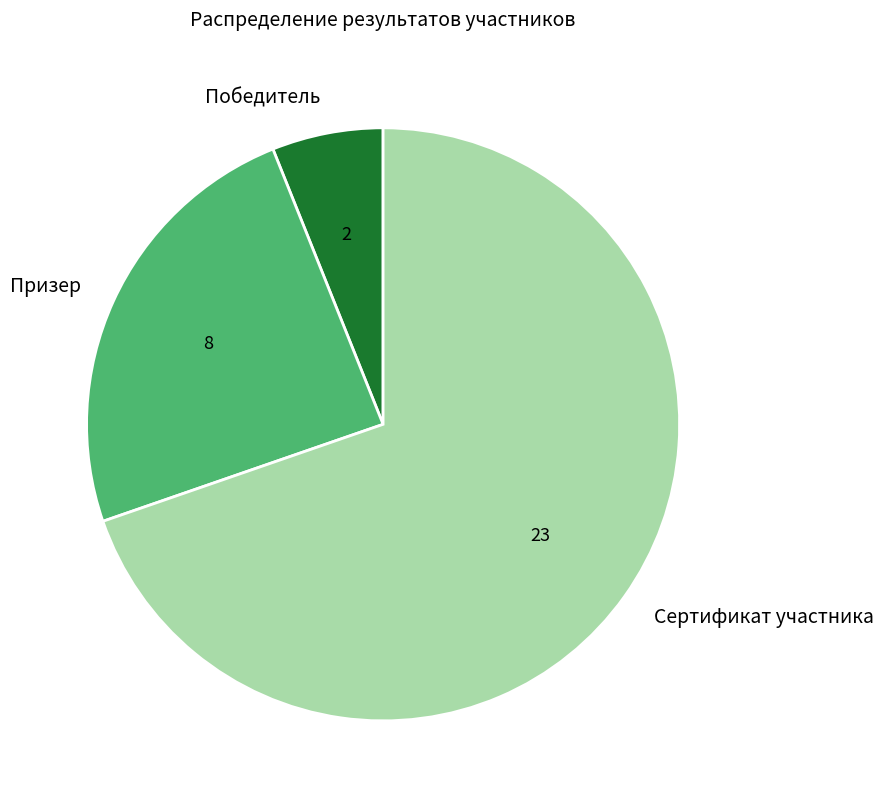

How many segments does this pie chart have?

3